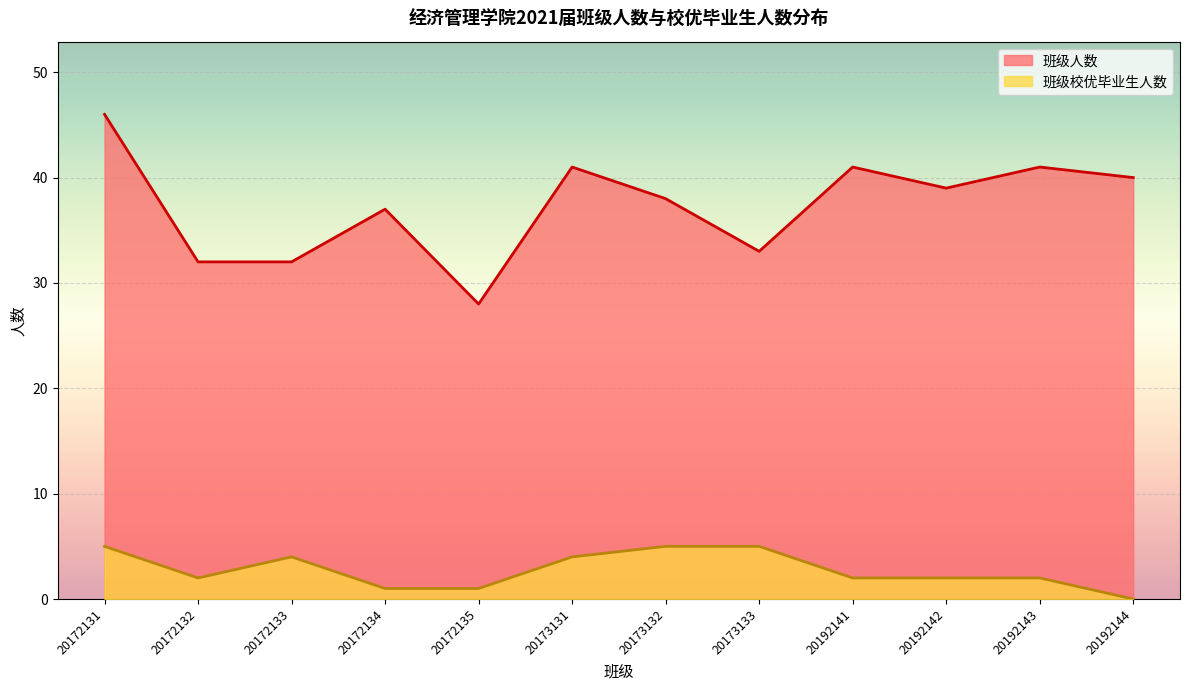

True or false: 班级校优毕业生人数 has more than 2 points higher than both neighbors.

False